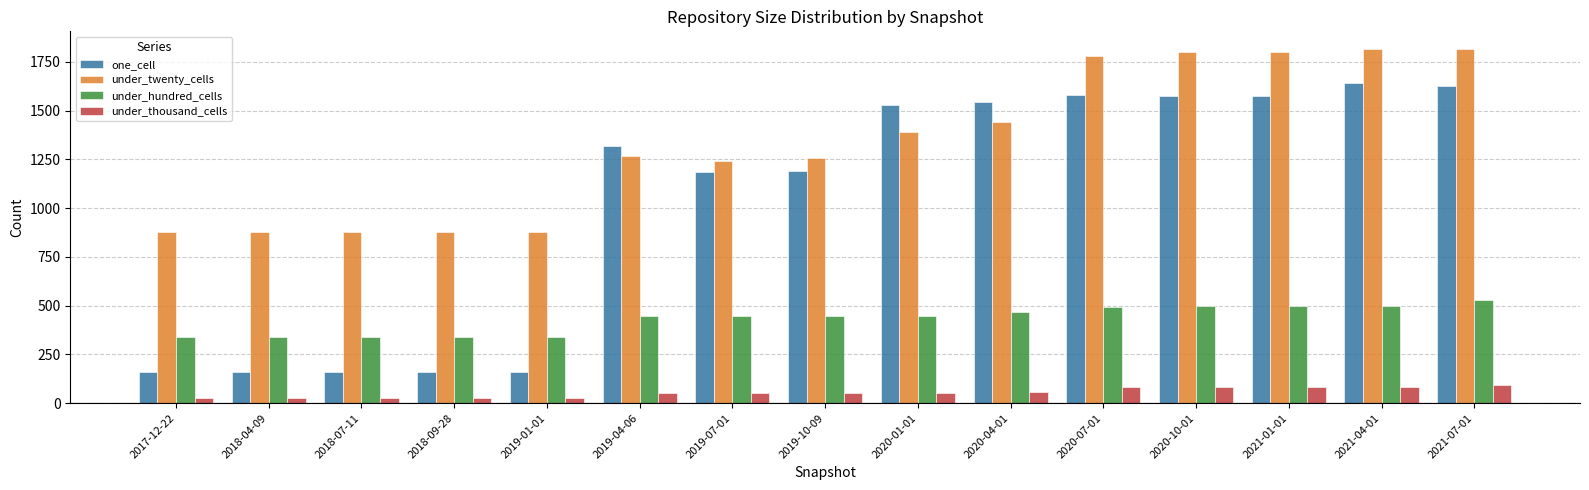

Rank the series at 2019-10-09 from highest to lowest value.

under_twenty_cells, one_cell, under_hundred_cells, under_thousand_cells